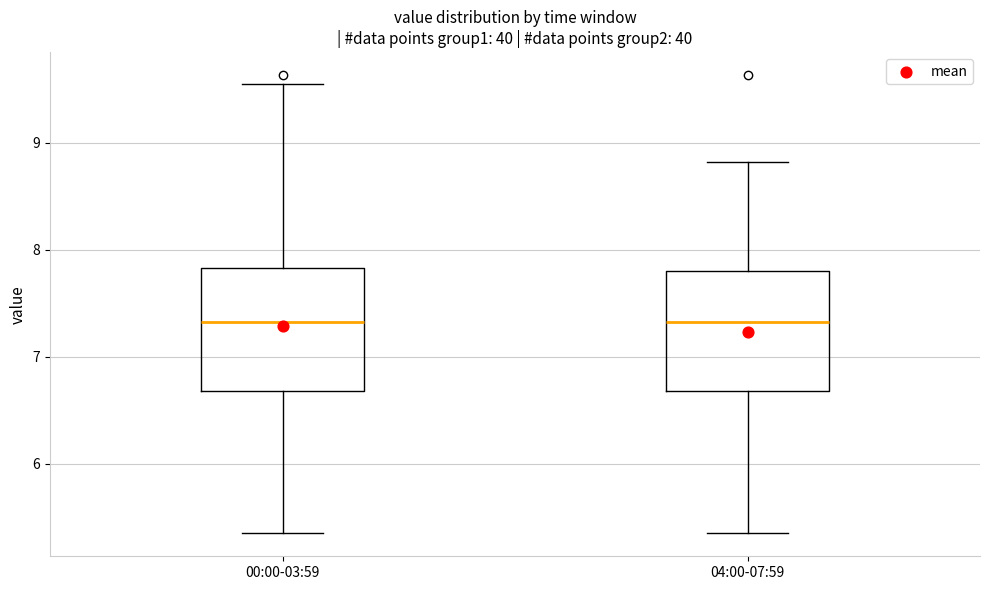

Where does the lower whisker of the box for 04:00-07:59 end on the y-axis? The values are not printed on the chart, so give them approximately, as read against the axis.

5.4